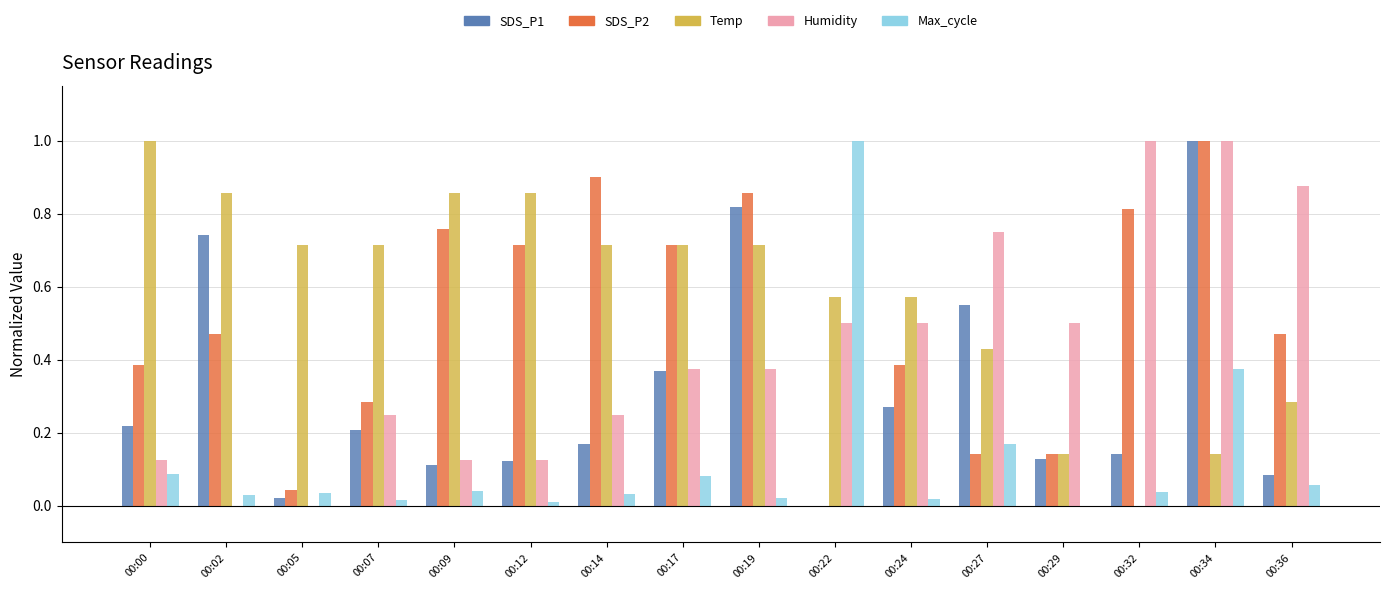

Does the chart contain stacked bars?

No